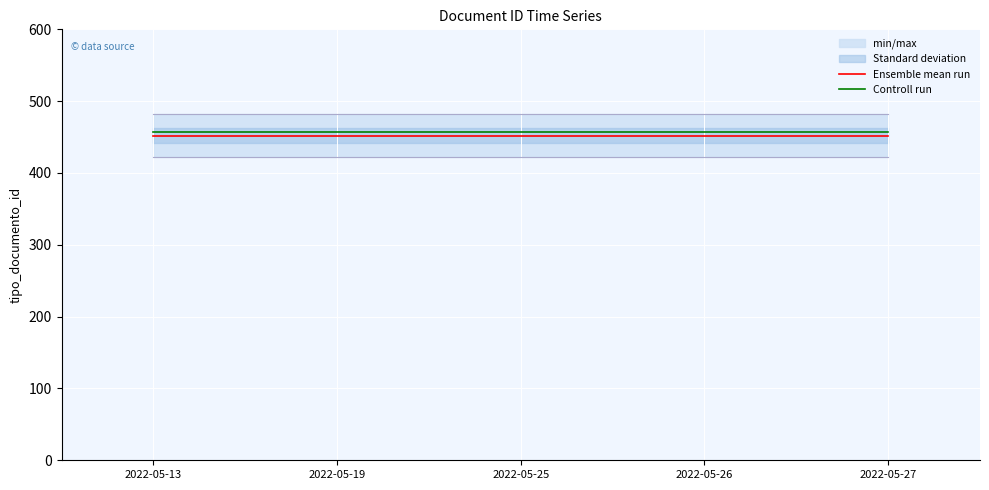

Which category has the highest value across all series?

2022-05-13